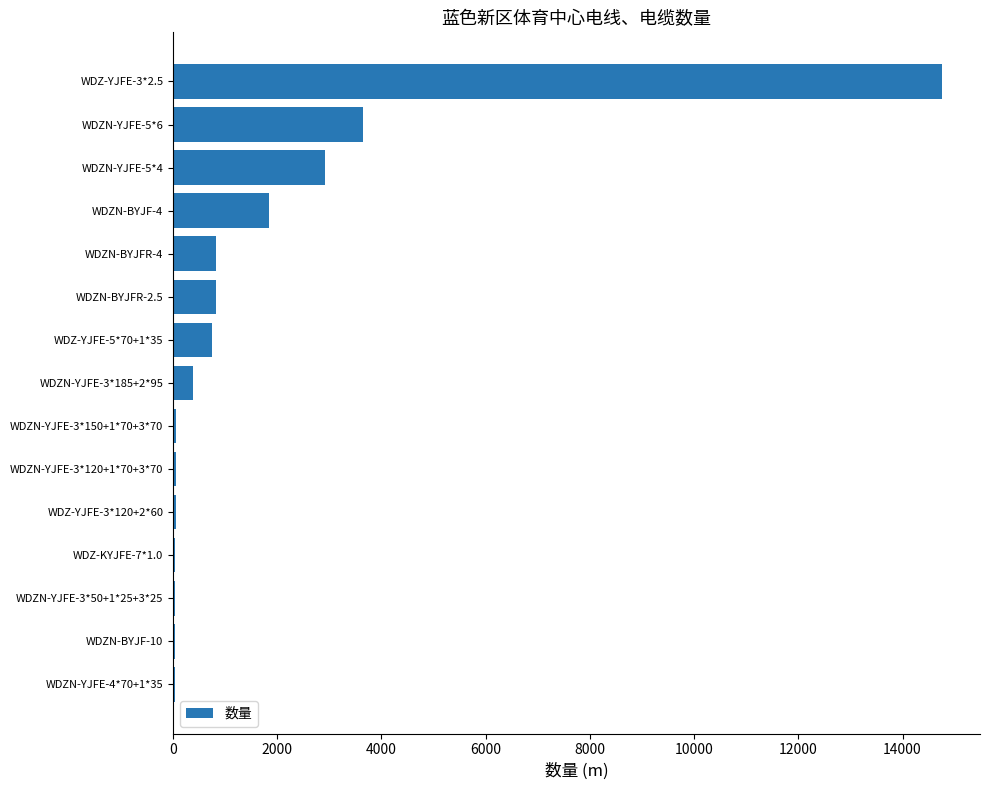

The value at WDZN-BYJFR-4 is 820. True or false?

True